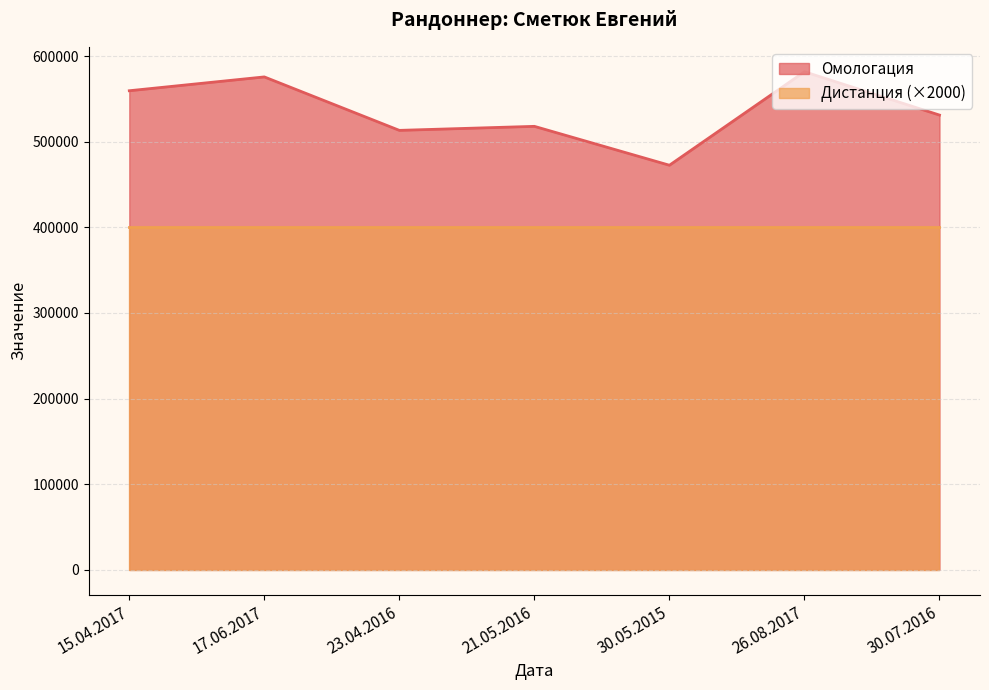

How many series are shown in this chart?

2